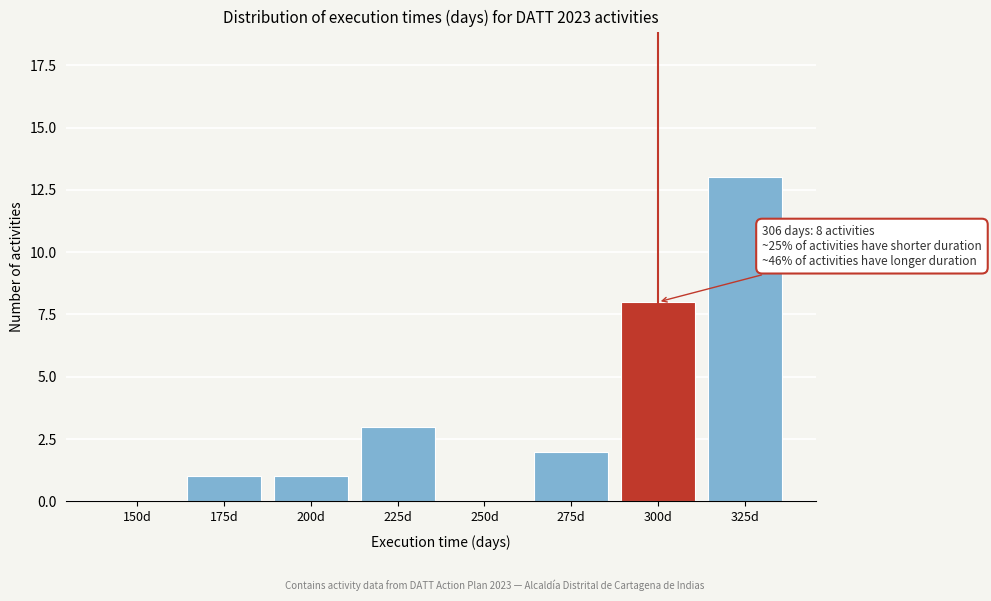

Reading right to left, list all the values displayed in this chart.

325d=13	300d=8	275d=2	250d=0	225d=3	200d=1	175d=1	150d=0